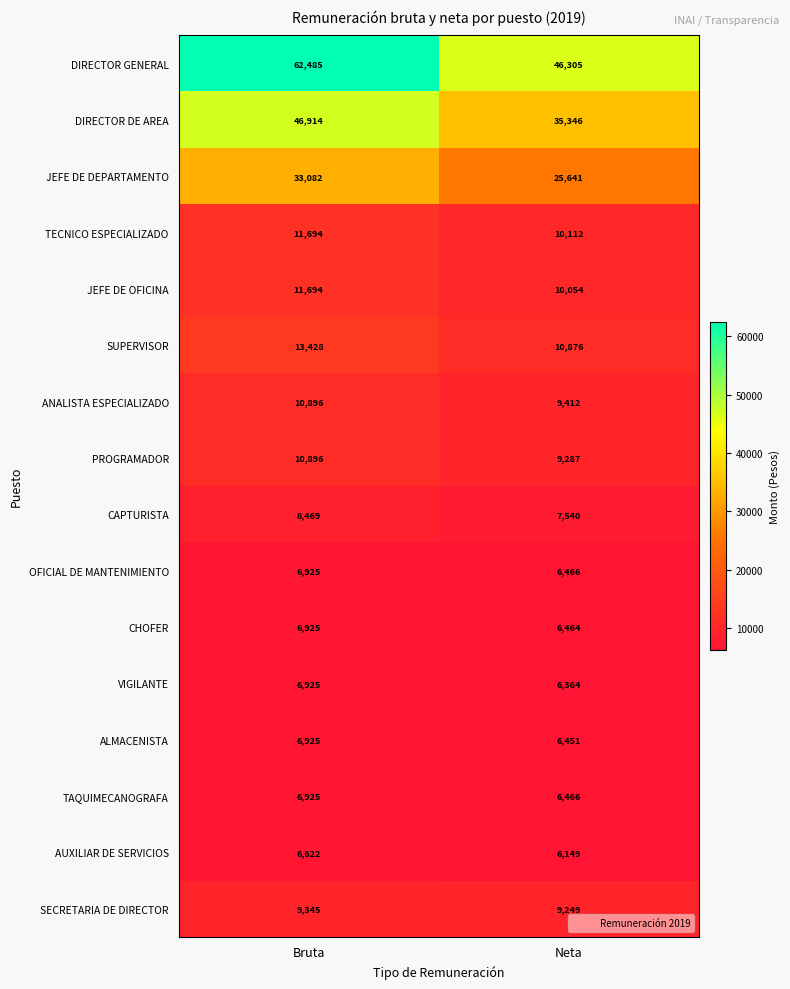

What value does the DIRECTOR DE AREA series have at Neta, to the nearest 100?

35300